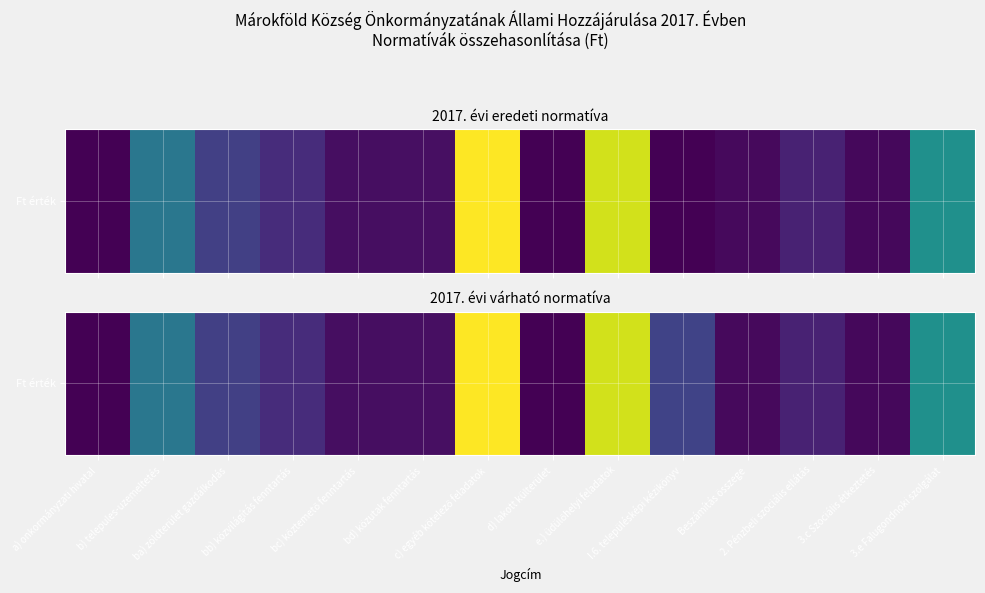

How many series are shown in this chart?

1